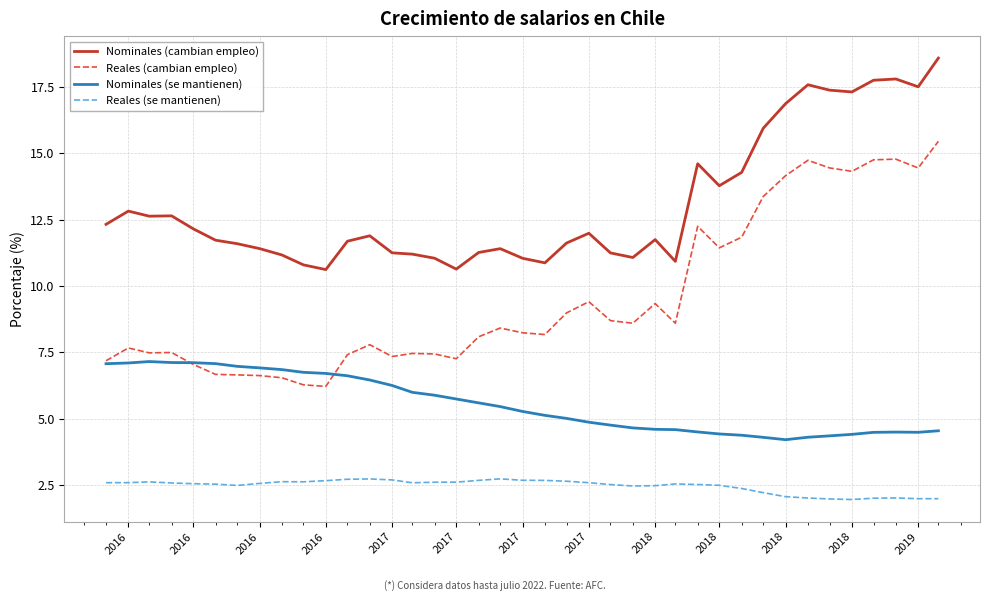

Which series has the widest spread of values?

Reales (cambian empleo)